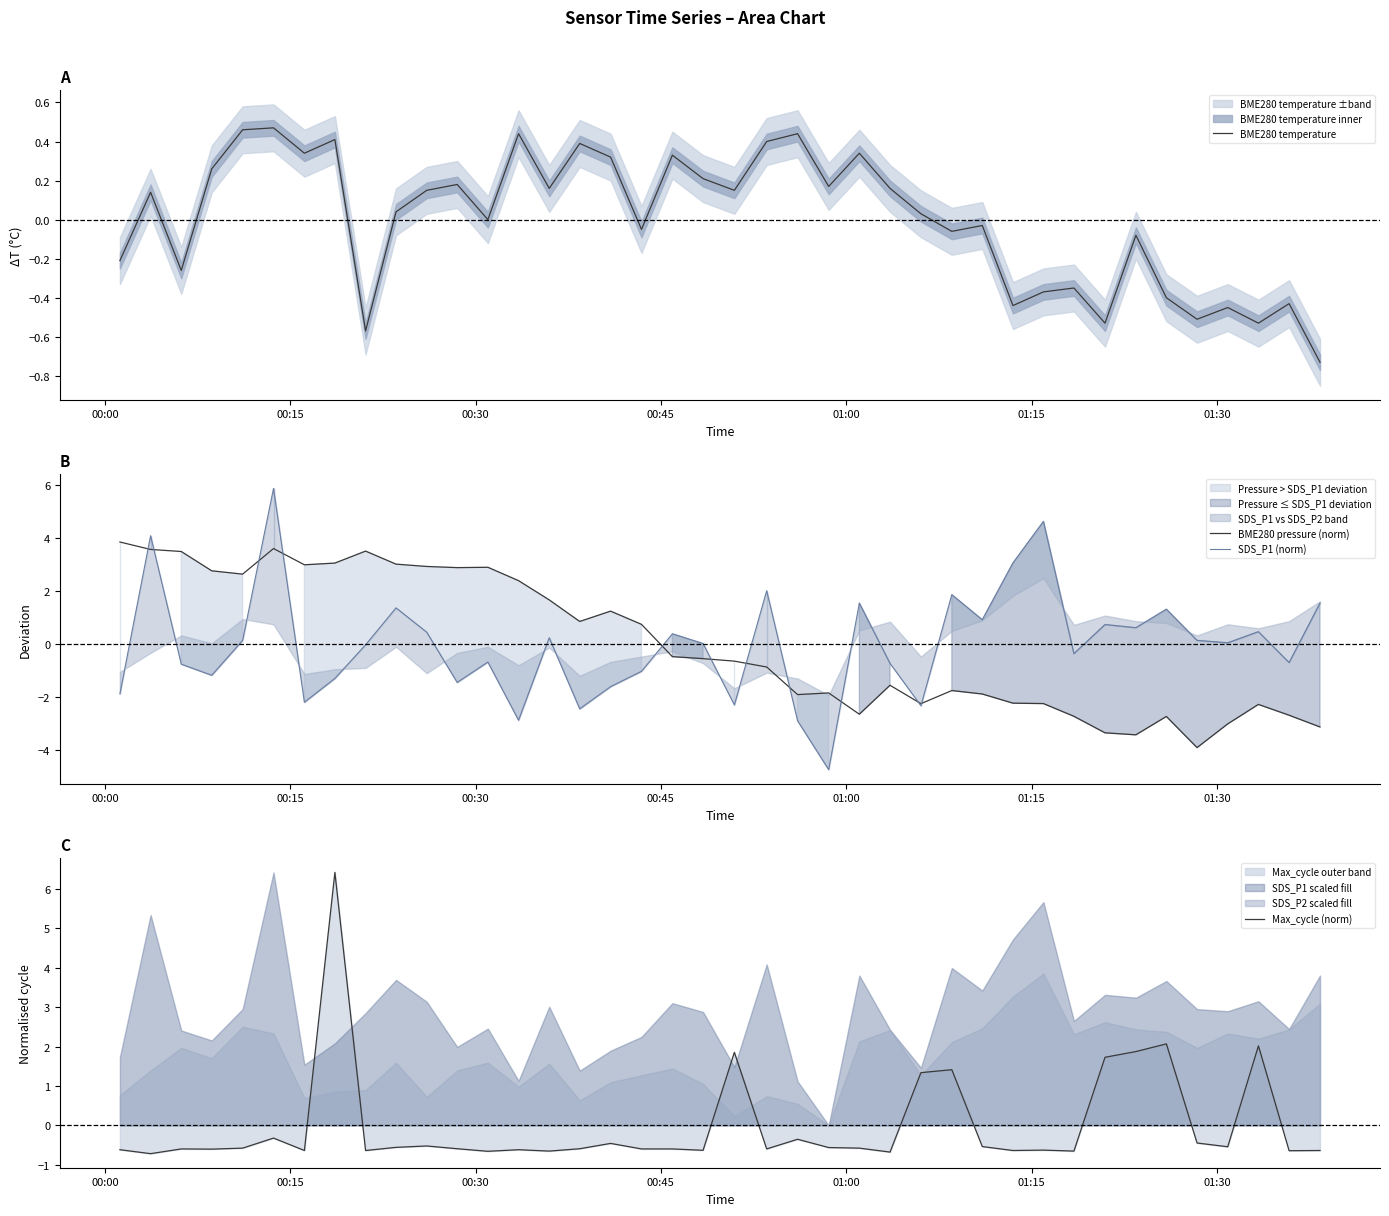

How many negative values does the Max_cycle (norm) series have?

32